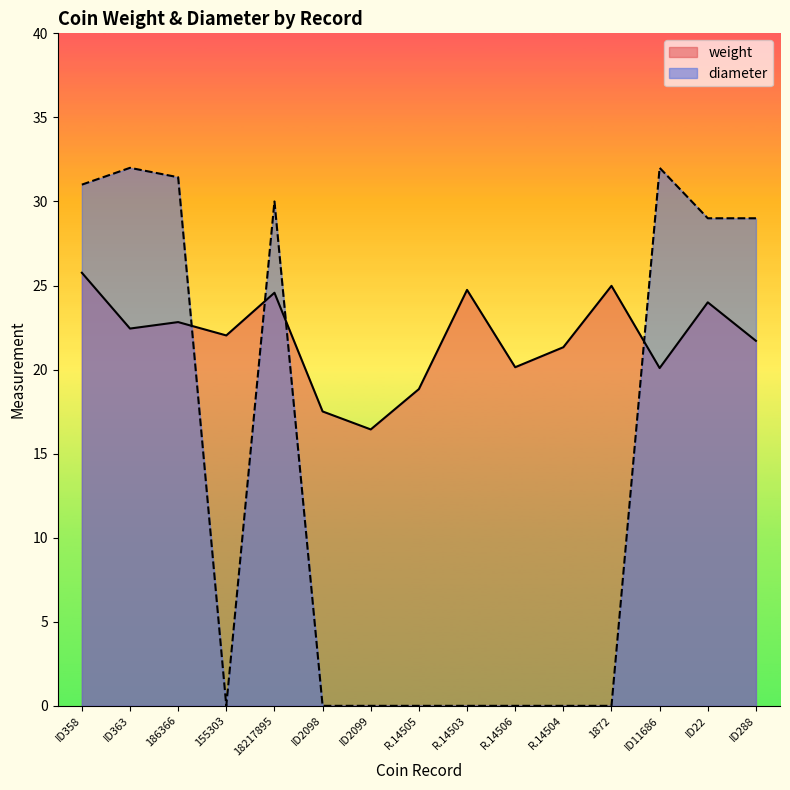

What is the label of the 2nd point from the left?

ID363